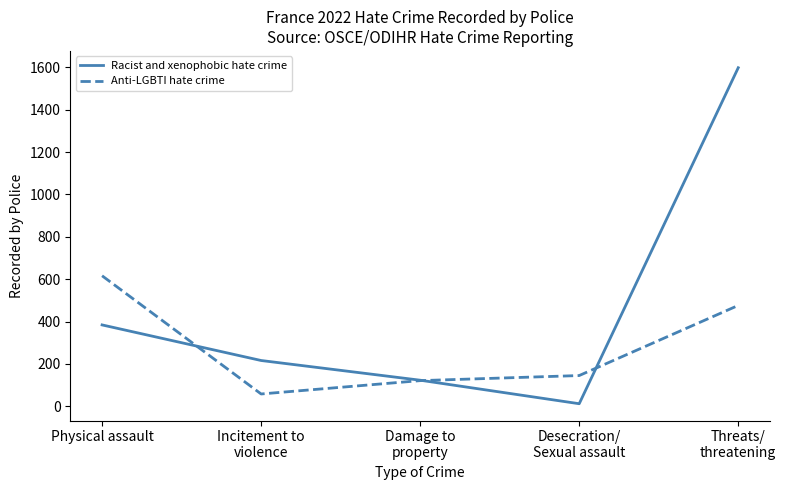

The value of Racist and xenophobic hate crime at Damage to
property is 123. True or false?

True